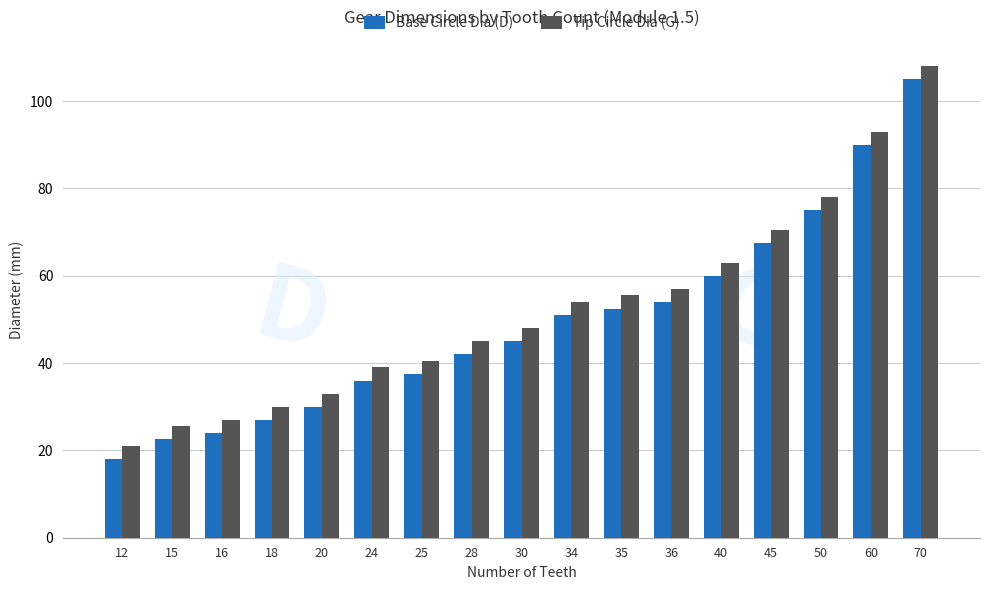

What is the average value of the Tip Circle Dia (G) series?

52.2